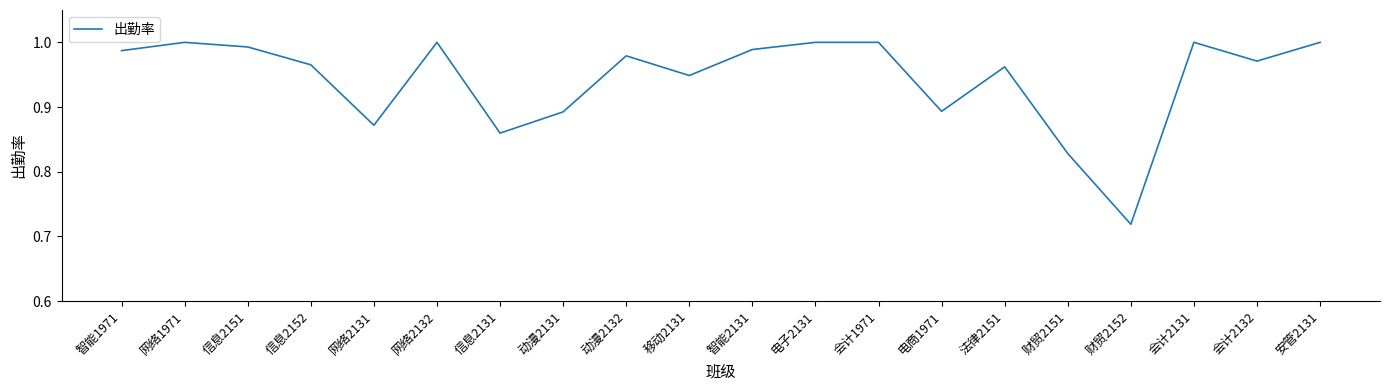

What position from the left is 法律2151?

15